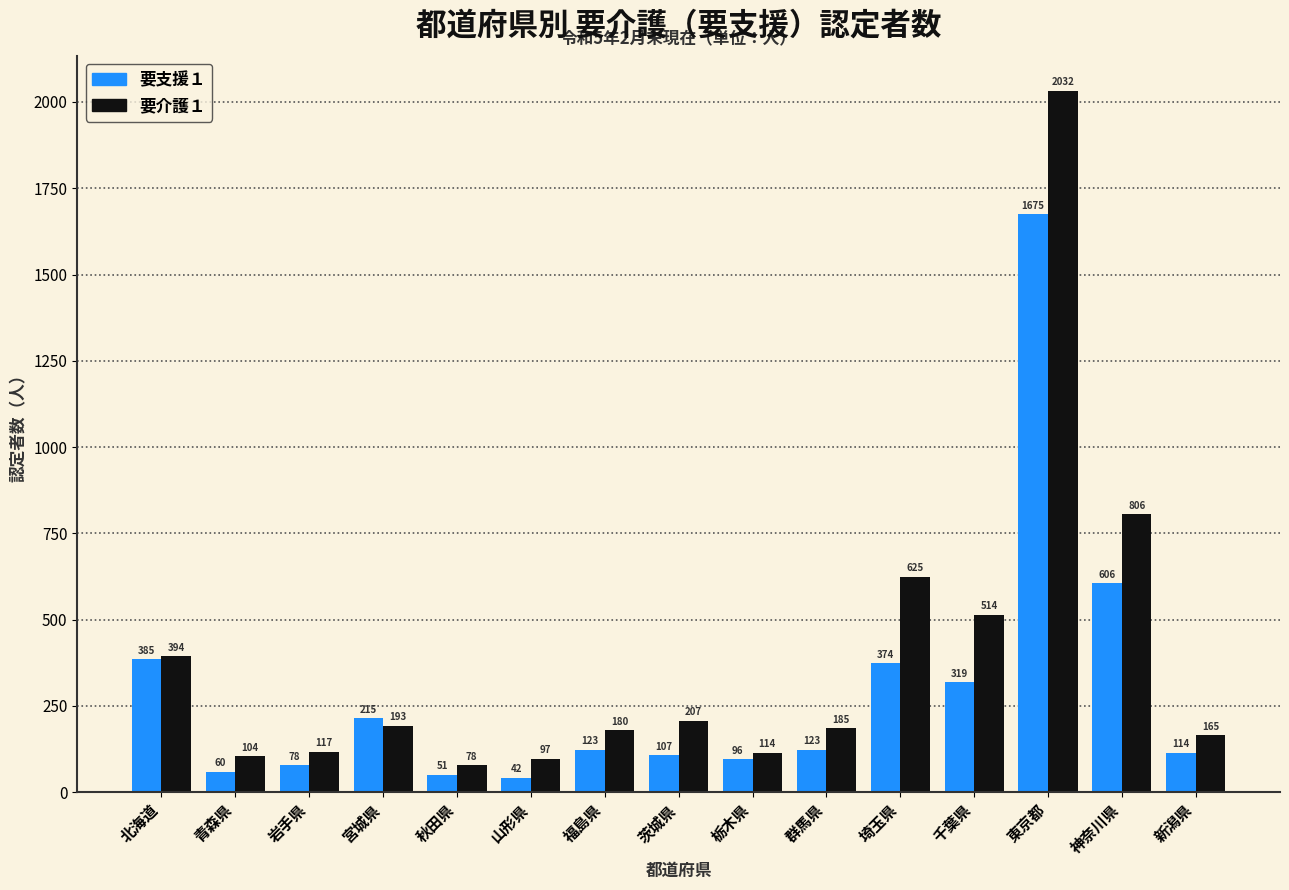

Reading left to right, transcribe all the data shown in this chart.

要支援１: 北海道=385	青森県=60	岩手県=78	宮城県=215	秋田県=51	山形県=42	福島県=123	茨城県=107	栃木県=96	群馬県=123	埼玉県=374	千葉県=319	東京都=1675	神奈川県=606	新潟県=114
要介護１: 北海道=394	青森県=104	岩手県=117	宮城県=193	秋田県=78	山形県=97	福島県=180	茨城県=207	栃木県=114	群馬県=185	埼玉県=625	千葉県=514	東京都=2032	神奈川県=806	新潟県=165